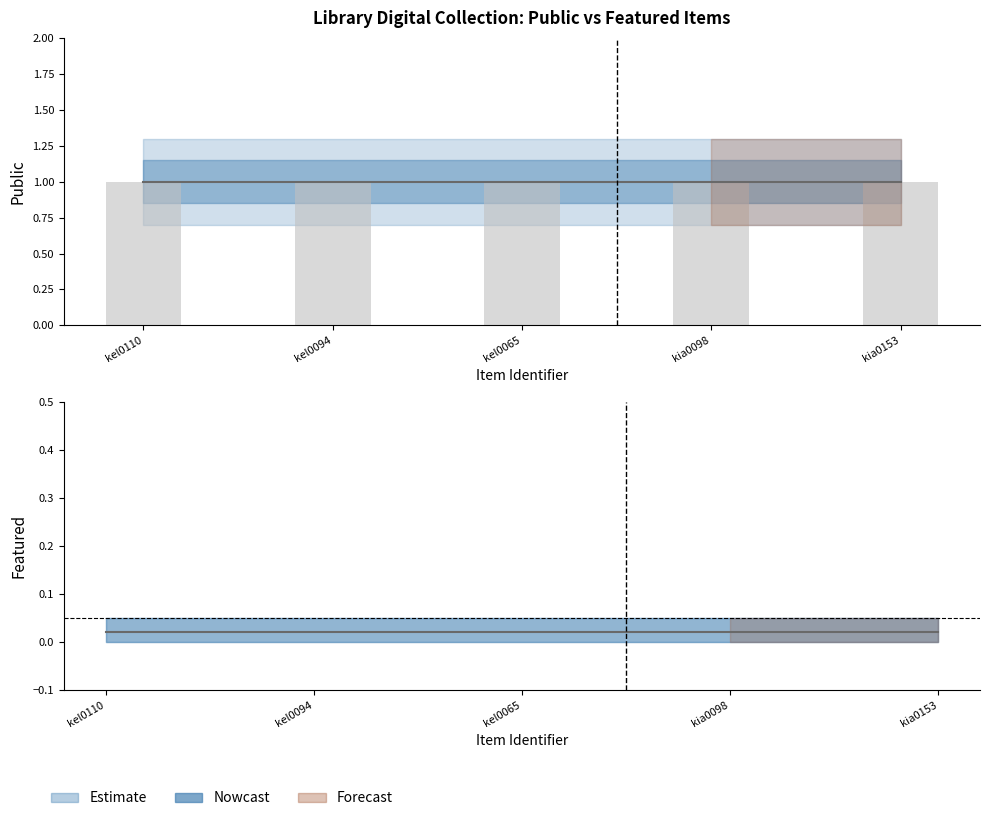

Rank the categories by public_mid value from lowest to highest.

kel0110, kel0094, kel0065, kia0098, kia0153